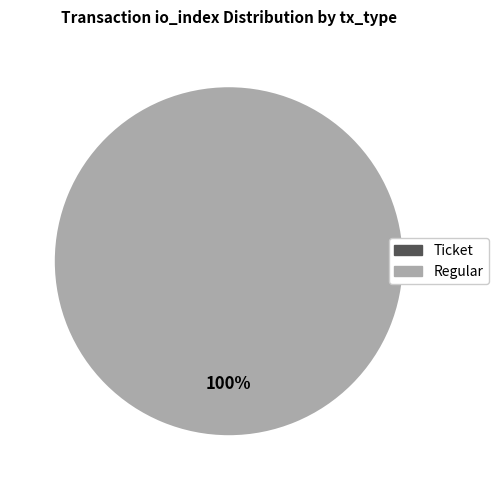

To the nearest percent, what is the difference between the largest and smallest slice percentages?

67%